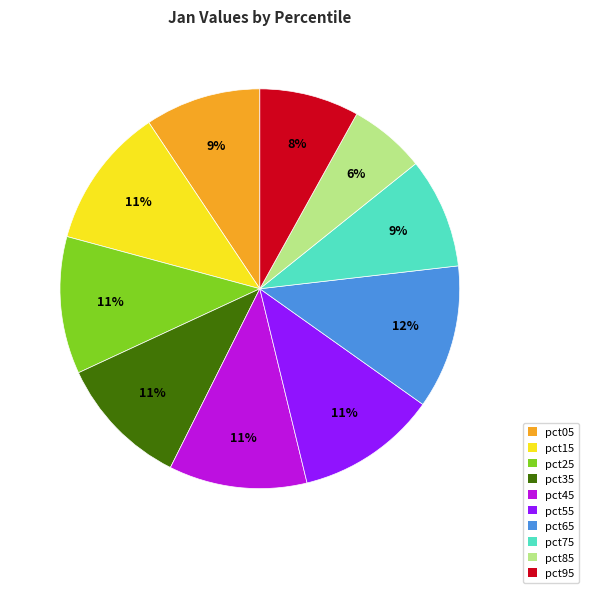

Do pct35 and pct85 together represent more than half of the pie?

No